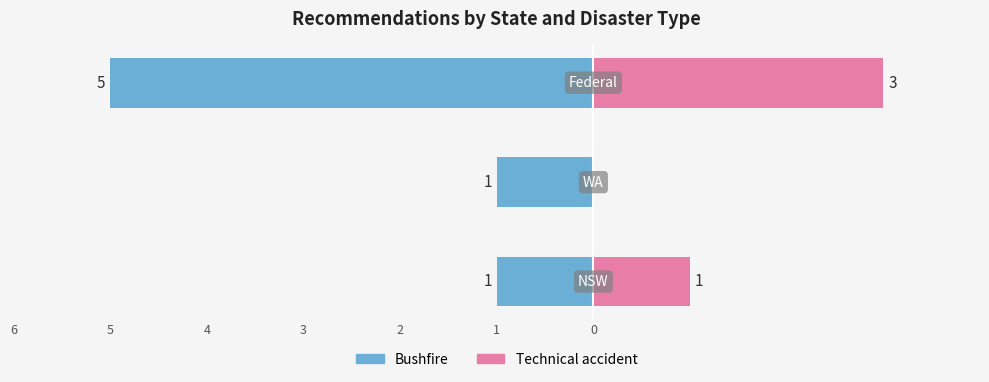

How many Bushfire values are between -5 and -1?

3